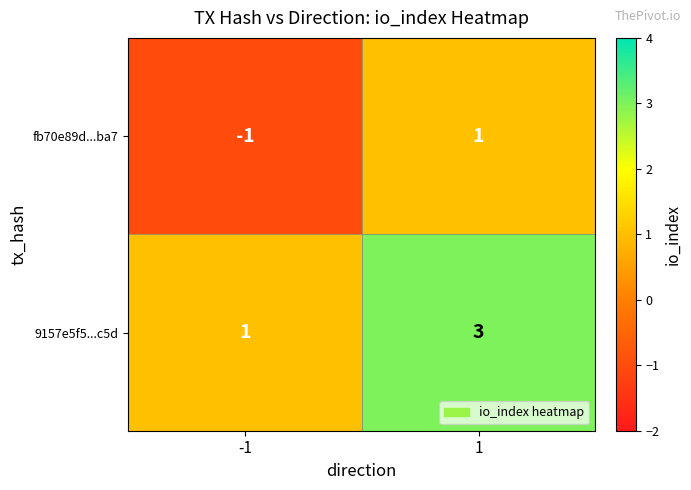

Reading left to right, transcribe all the data shown in this chart.

fb70e89d...ba7: -1	1
9157e5f5...c5d: 1	3